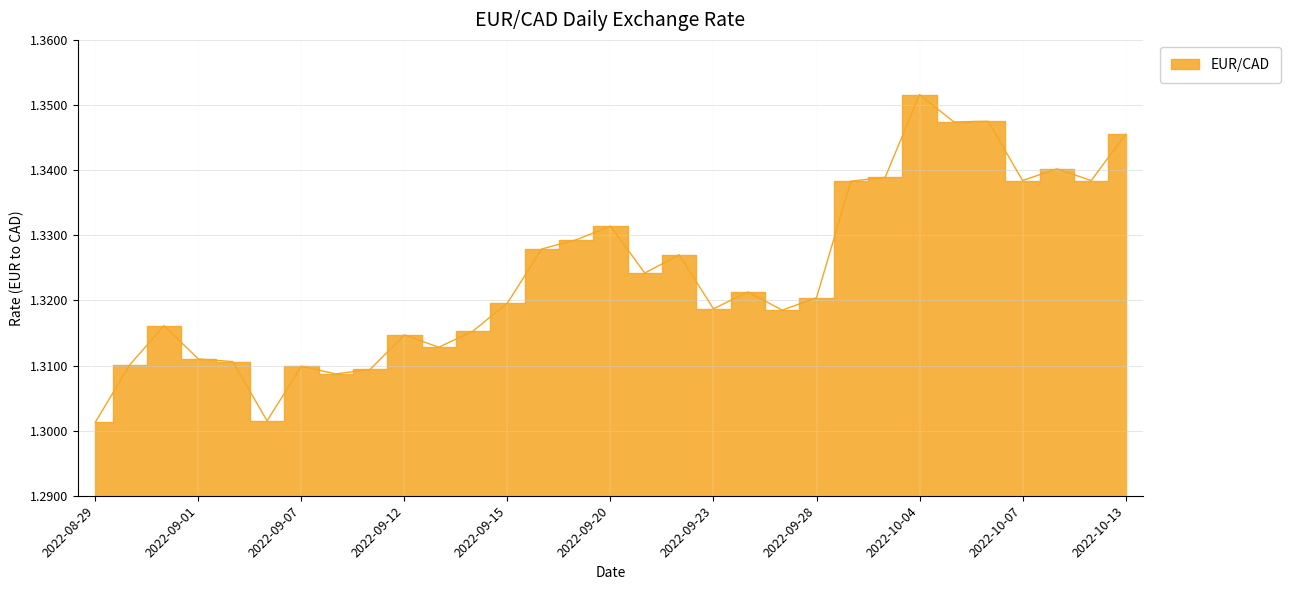

Rank the categories by value from highest to lowest.

2022-10-04, 2022-10-06, 2022-10-05, 2022-10-13, 2022-10-11, 2022-10-03, 2022-10-07, 2022-10-12, 2022-09-29, 2022-09-20, 2022-09-19, 2022-09-16, 2022-09-22, 2022-09-21, 2022-09-26, 2022-09-28, 2022-09-15, 2022-09-23, 2022-09-27, 2022-08-31, 2022-09-14, 2022-09-12, 2022-09-13, 2022-09-01, 2022-09-02, 2022-08-30, 2022-09-07, 2022-09-09, 2022-09-08, 2022-09-06, 2022-08-29